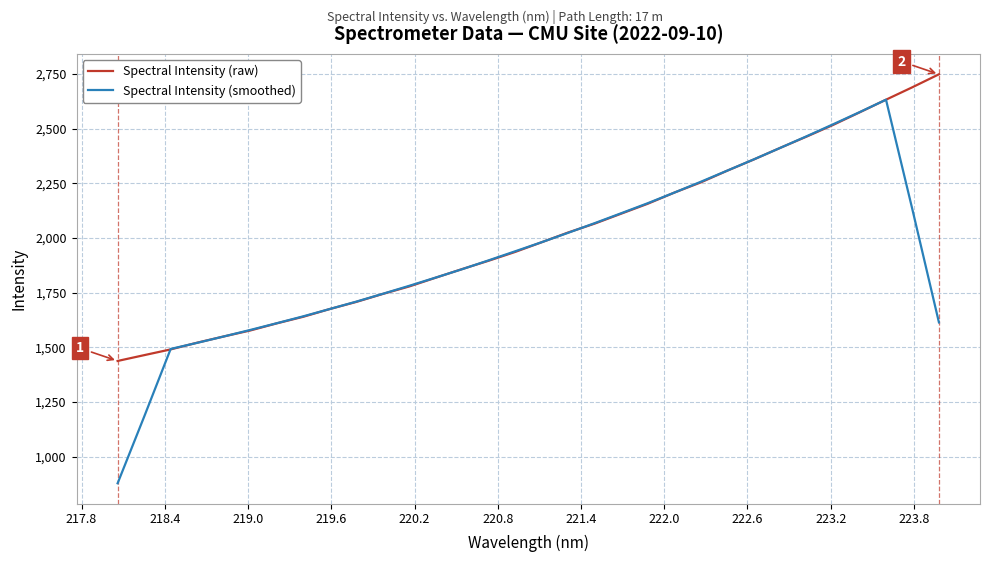

What is the highest value of the Spectral Intensity (smoothed) series?

2631.7